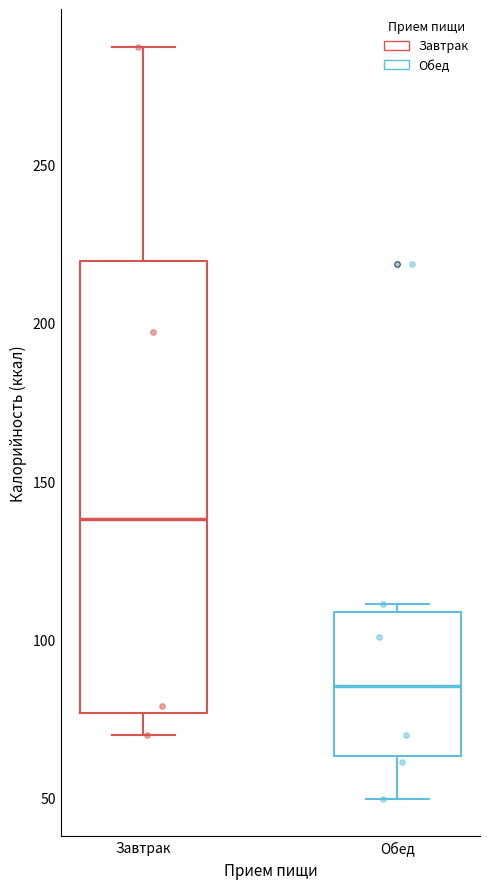

Reading left to right, read every box against the y-axis: the position of its median line, the range the box covers, and the ends of its whiskers. The values are not printed on the chart, so give them approximately, as read against the axis.

Завтрак: median 140, box 75 to 220, whiskers 70 to 285
Обед: median 85, box 65 to 110, whiskers 50 to 110 (just above the box's upper edge)